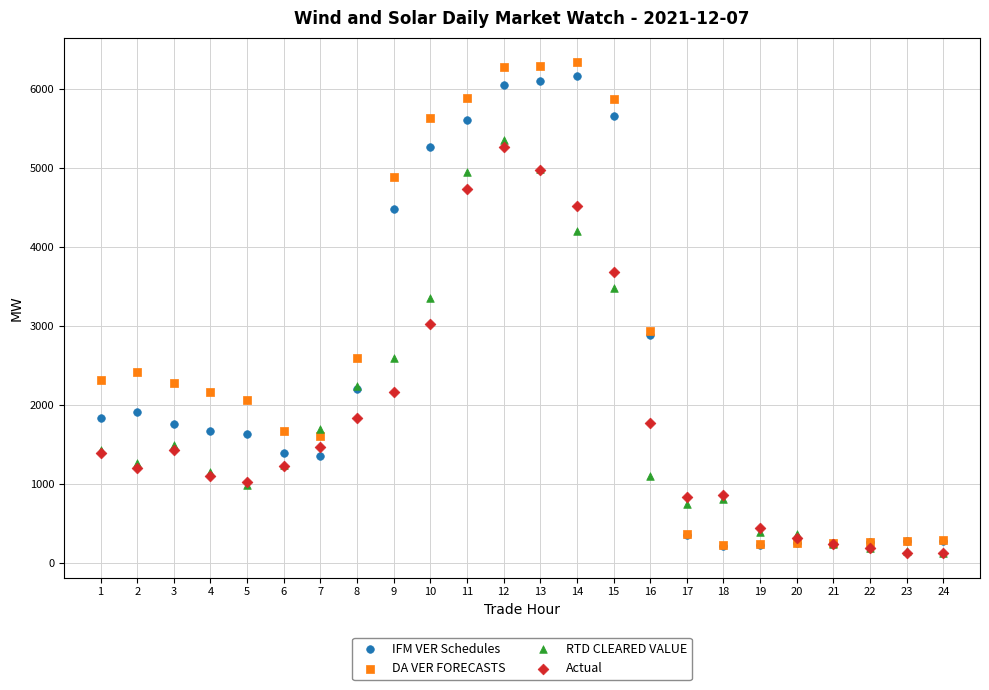

Which series contains the highest Y value?

DA VER FORECASTS